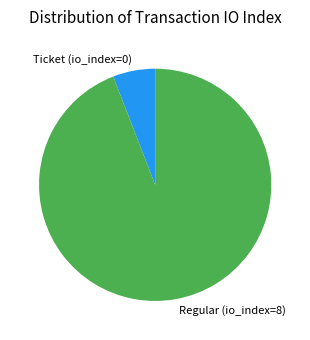

Is it true that Regular (io_index=8) is 94% of the pie?

True